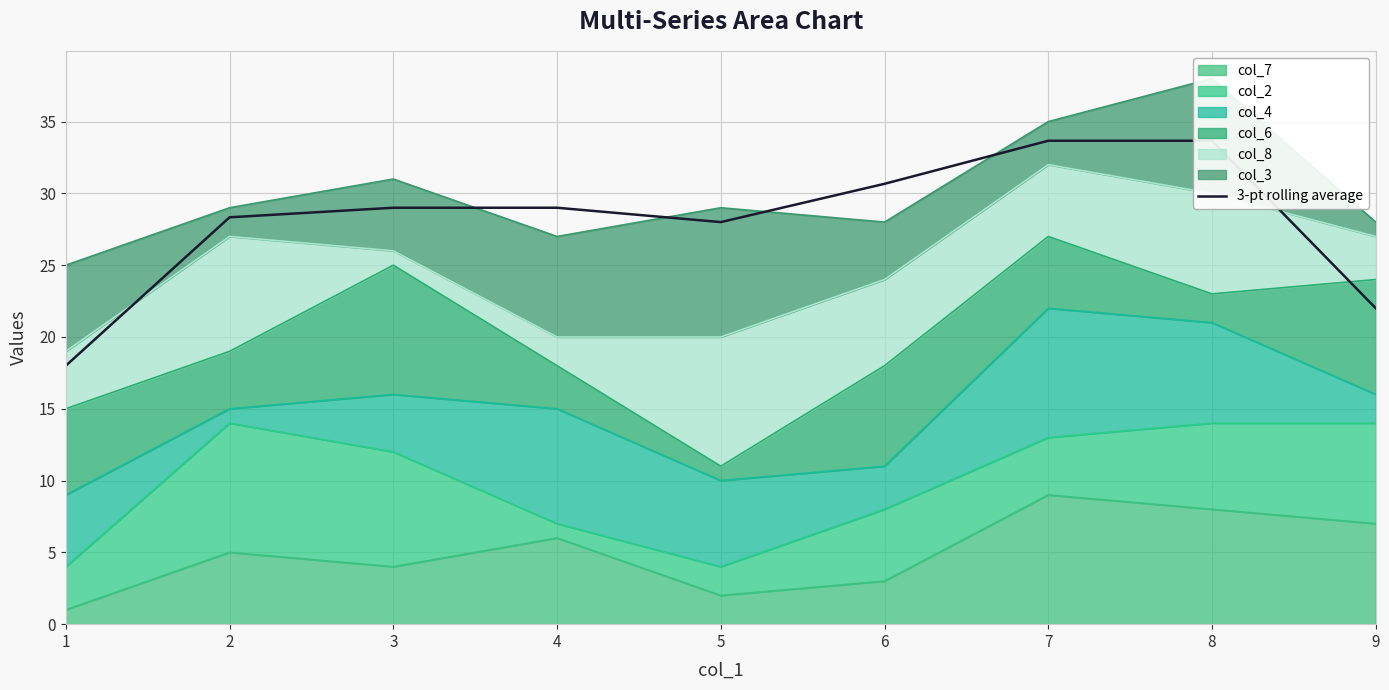

Is it true that the value at 7 is 33.7?

True